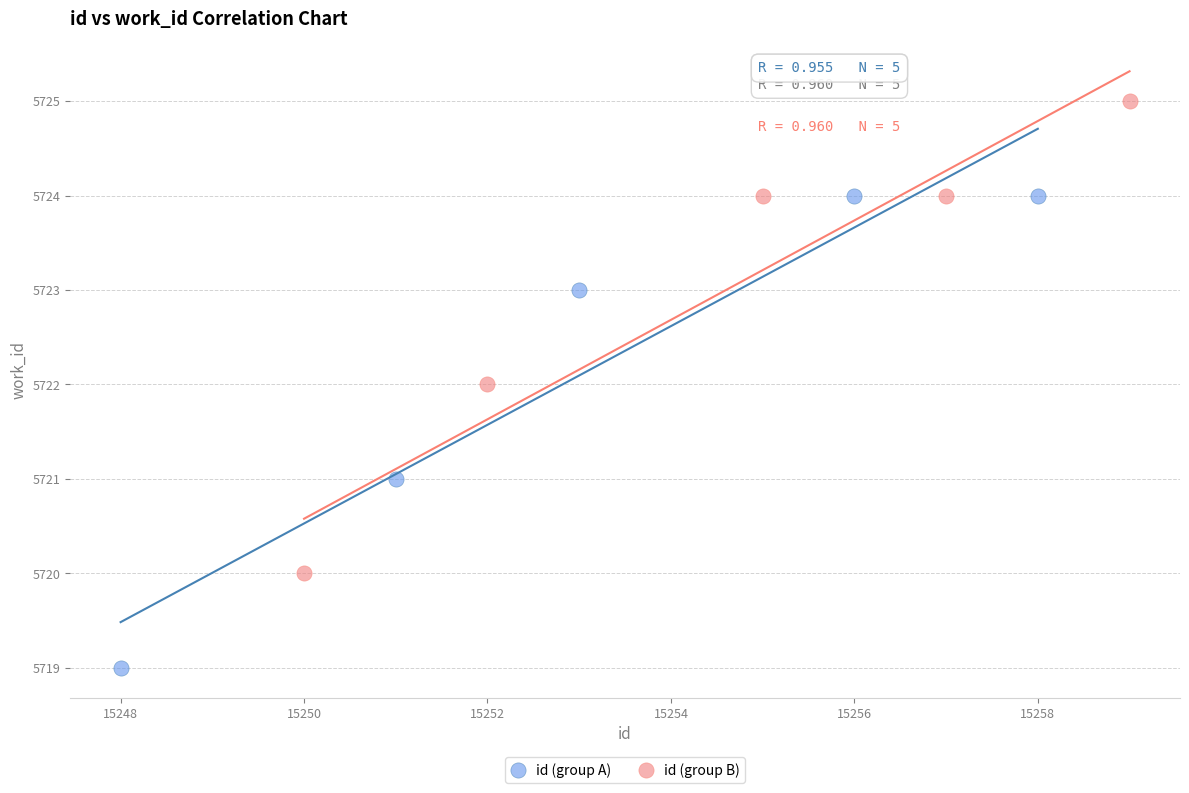

Which series contains the highest Y value?

id (group B)